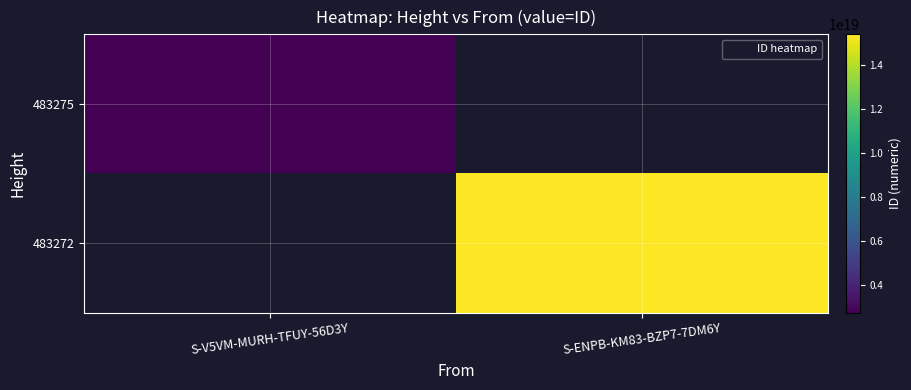

At how many categories does at least one series exceed 7814221365347002368?

1